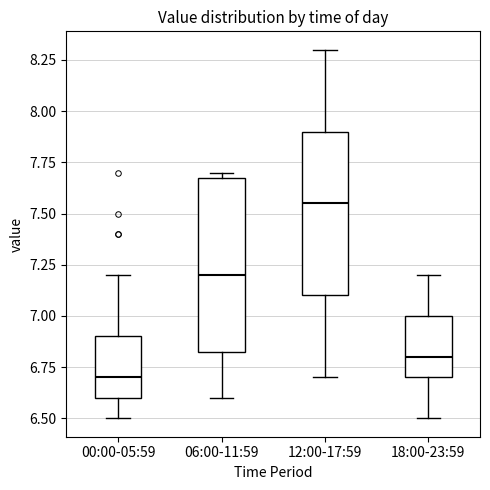

Which box has the lowest median line?

00:00-05:59